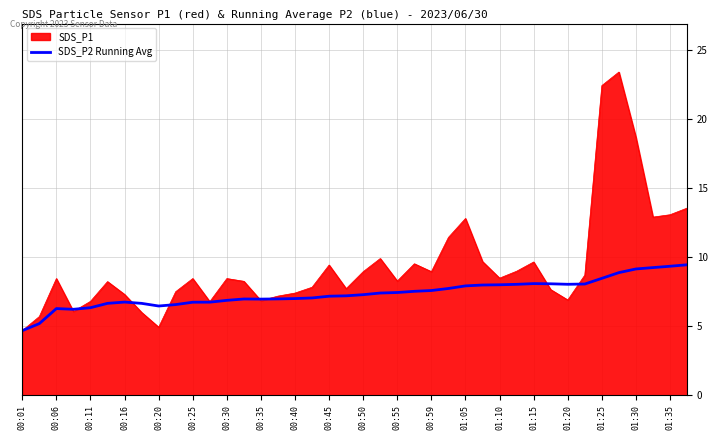

Which series has the largest range (max minus min)?

SDS_P1